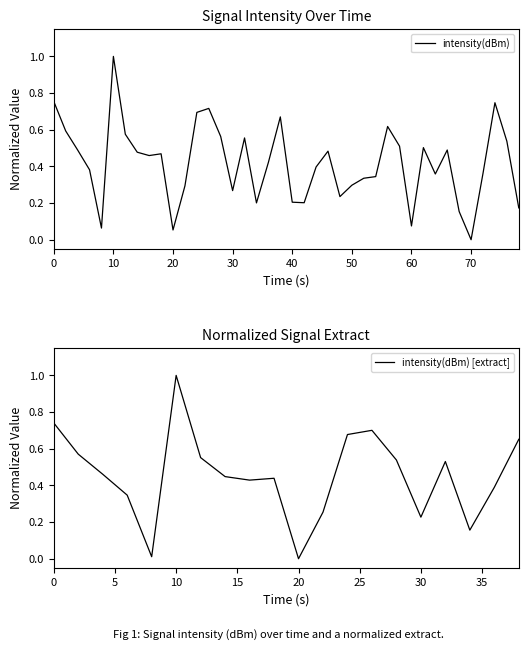

At which label does intensity(dBm) reach its peak?

10